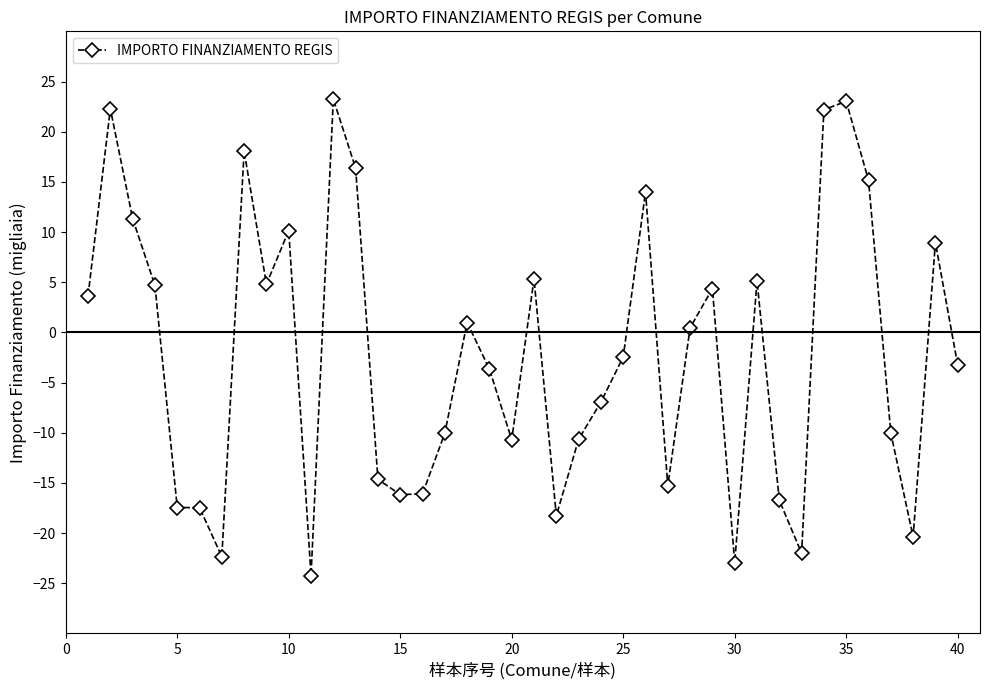

What is the difference between the second highest and minimum values?

47.3